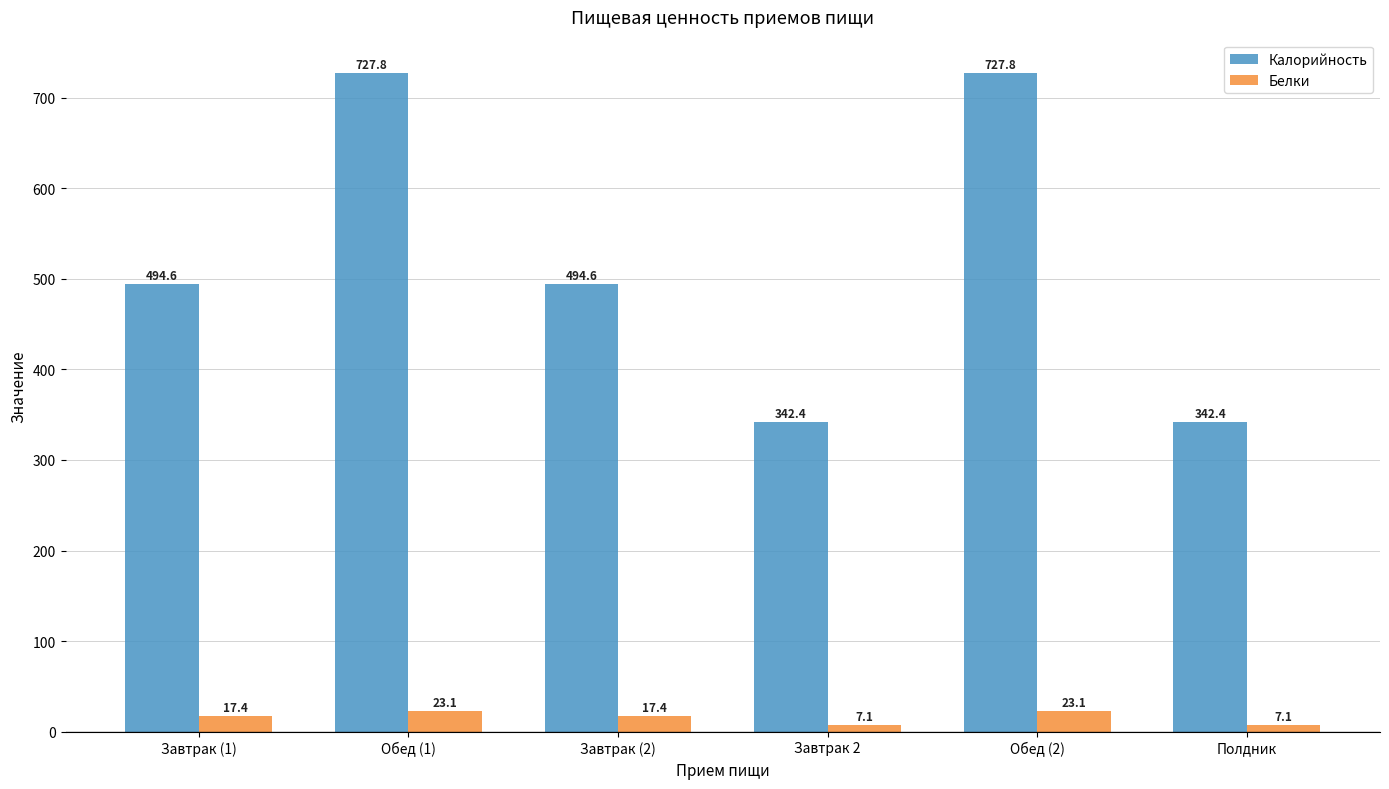

What position from the left is Завтрак 2?

4